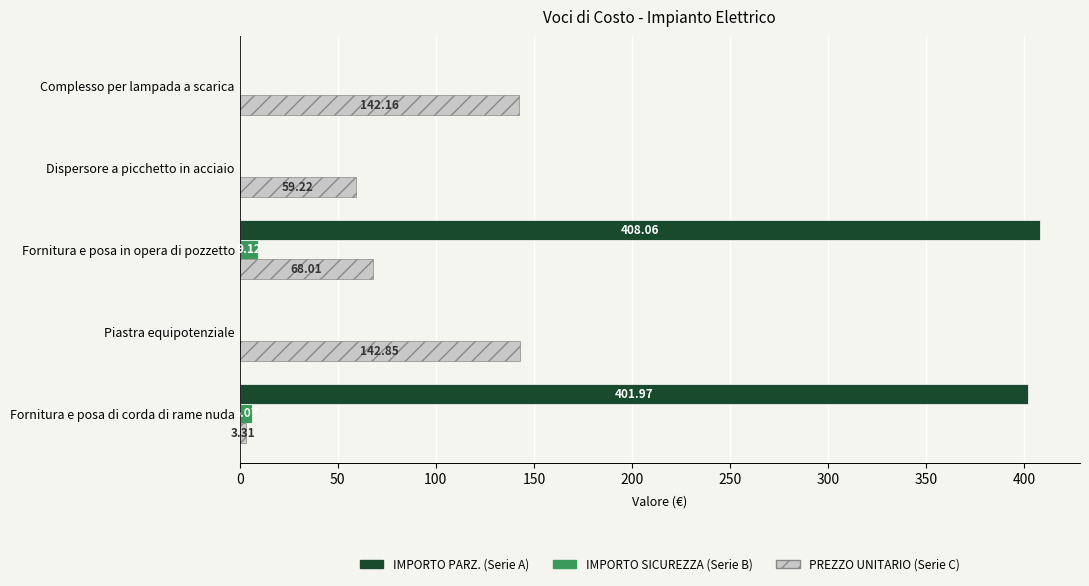

What are all the series names shown in the legend?

IMPORTO PARZ. (Serie A), IMPORTO SICUREZZA (Serie B), PREZZO UNITARIO (Serie C)